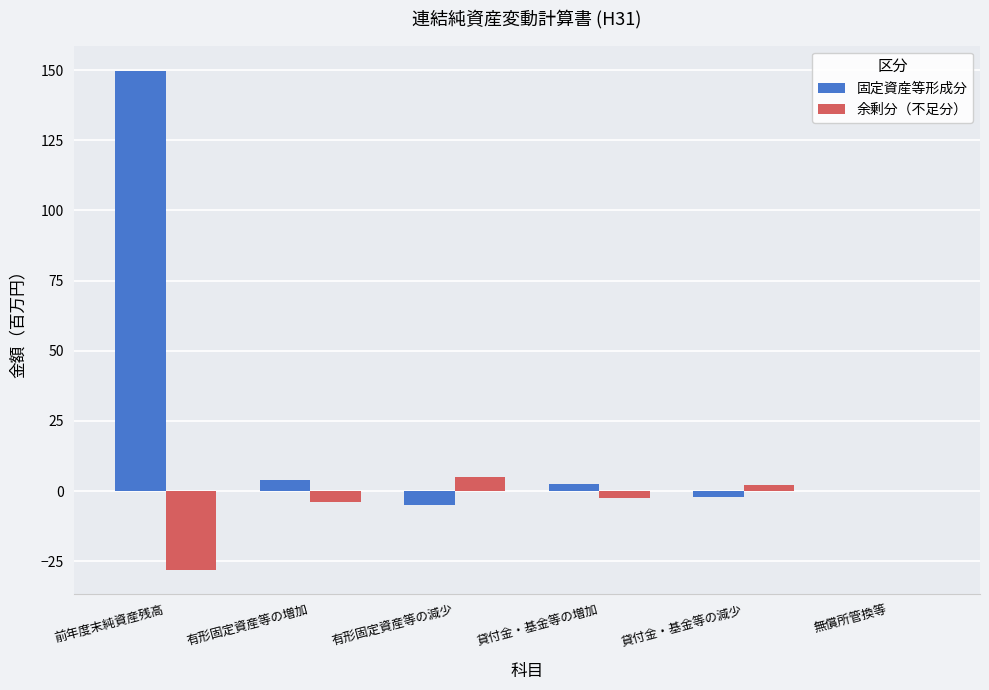

Which series has the widest spread of values?

固定資産等形成分